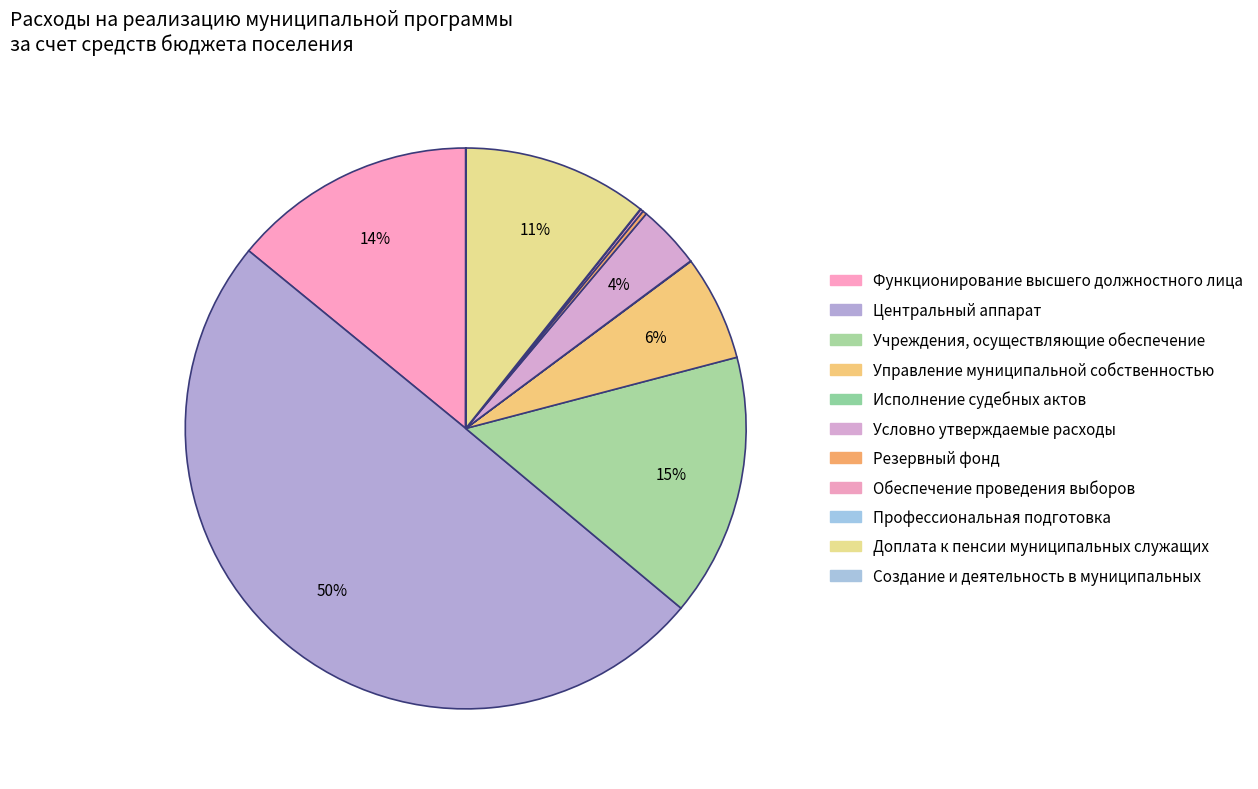

To the nearest percent, what is the average slice percentage?

9%